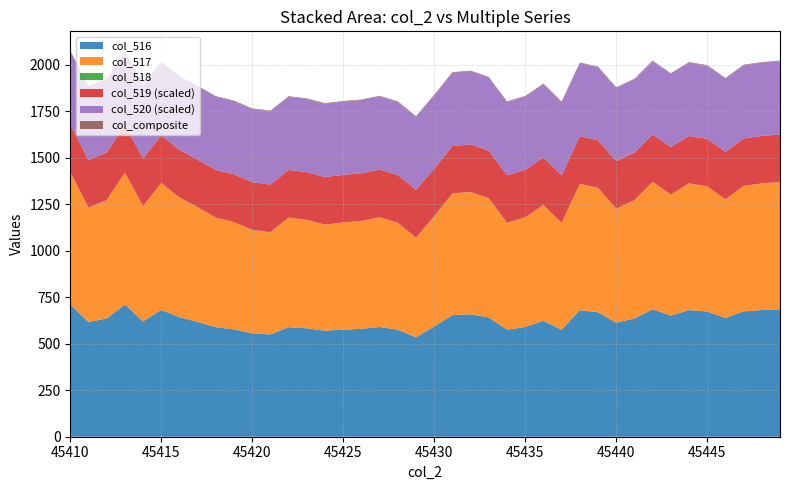

What is the lowest value of the col_516 series?

535.0